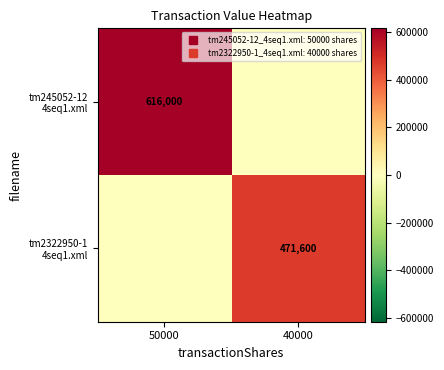

List the series in order of their overall mean, lowest first.

tm2322950-1 4seq1.xml, tm245052-12 4seq1.xml